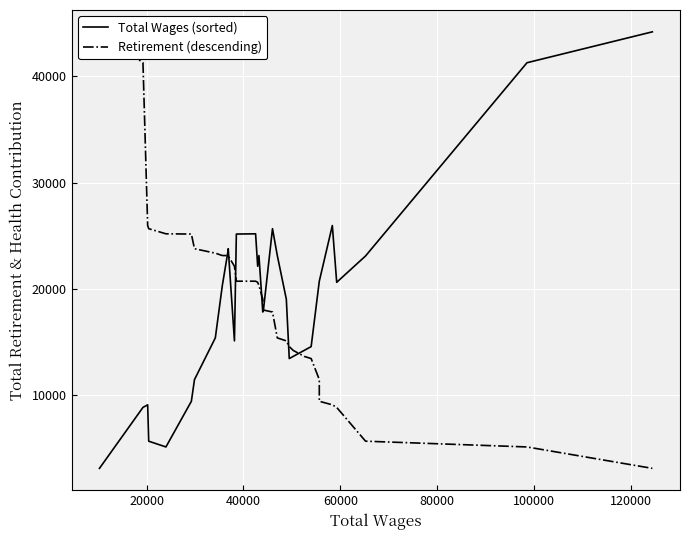

At how many categories does at least one series exceed 33626?

4